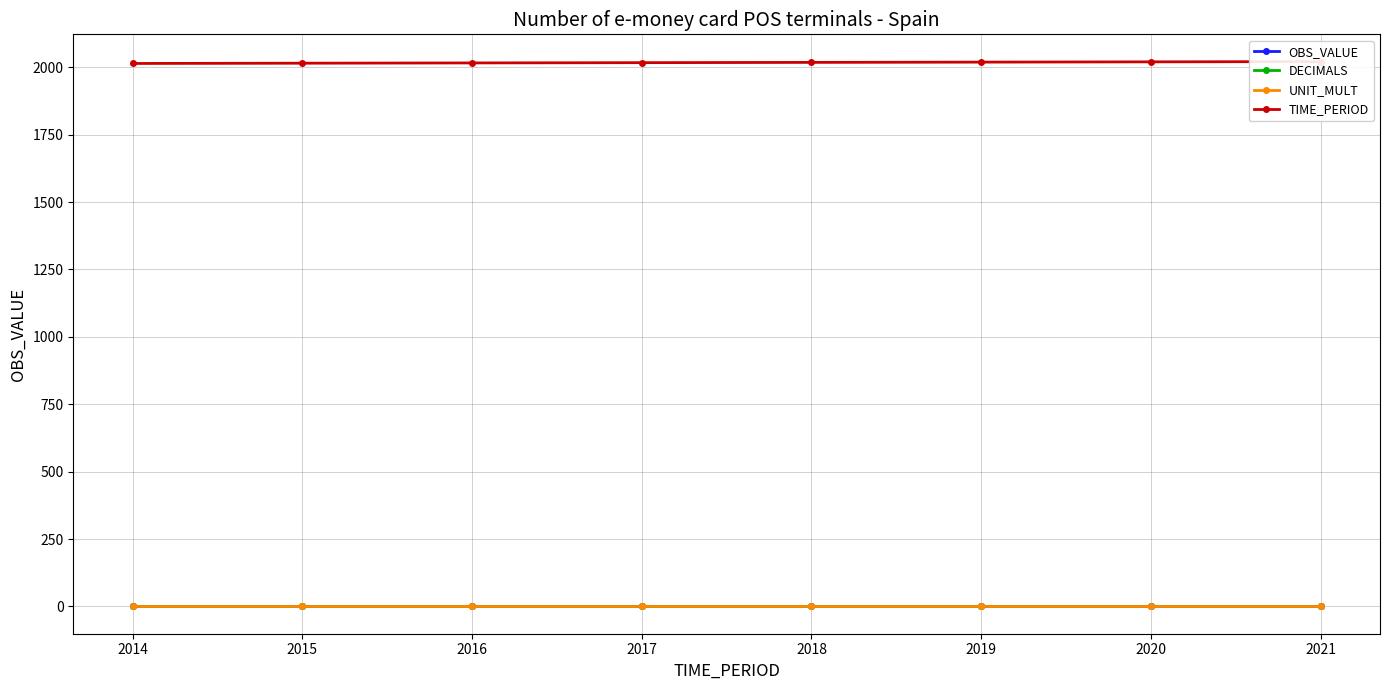

True or false: OBS_VALUE and DECIMALS cross at least once.

False